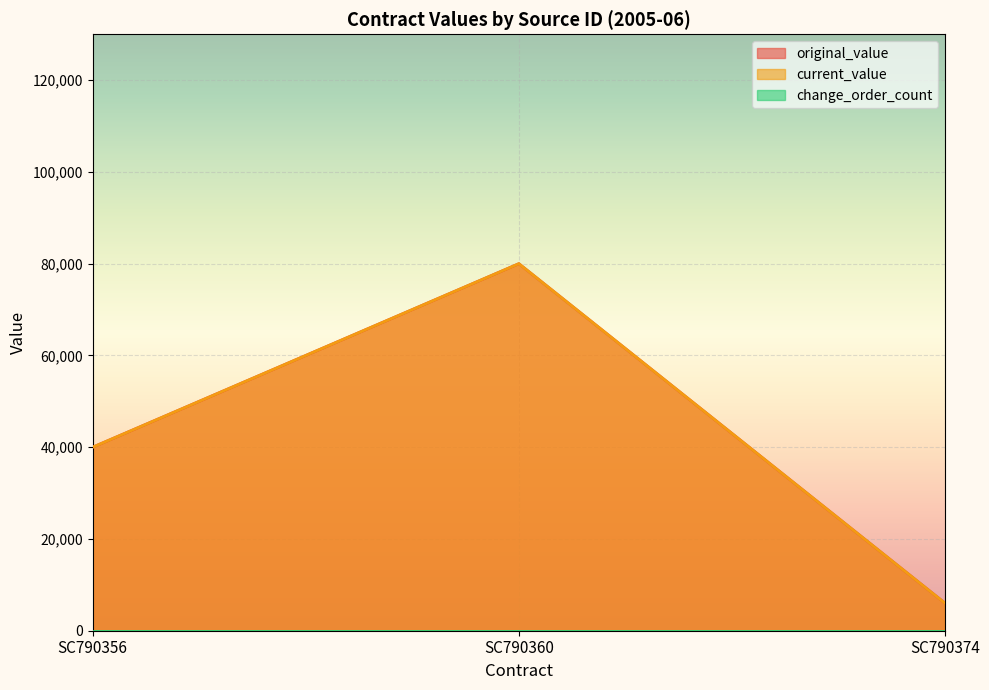

What is the total value across all series at SC790374?

12000